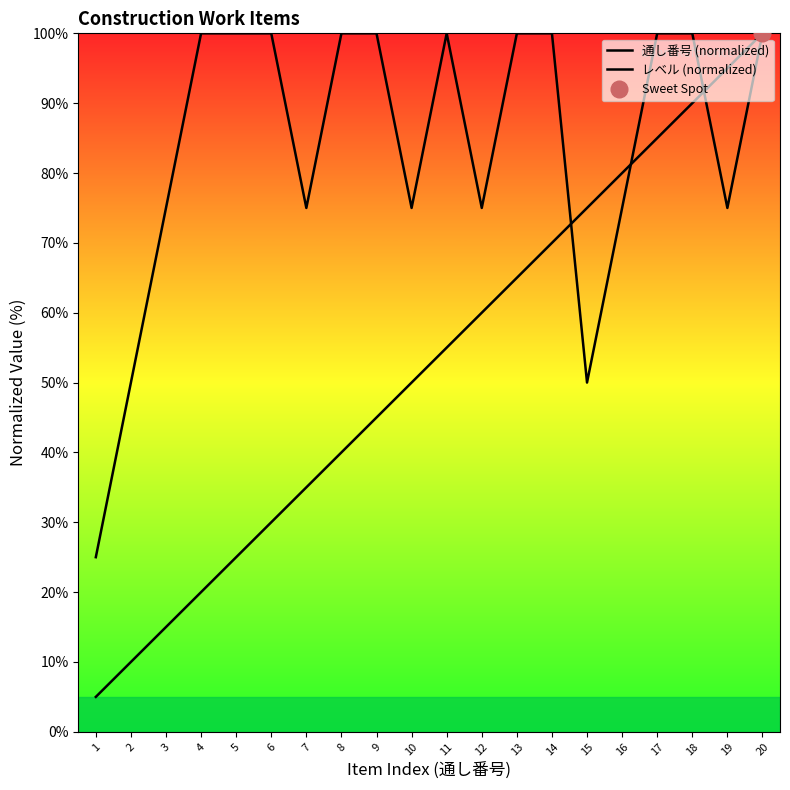

How many values in the レベル (normalized) series are below 100?

9